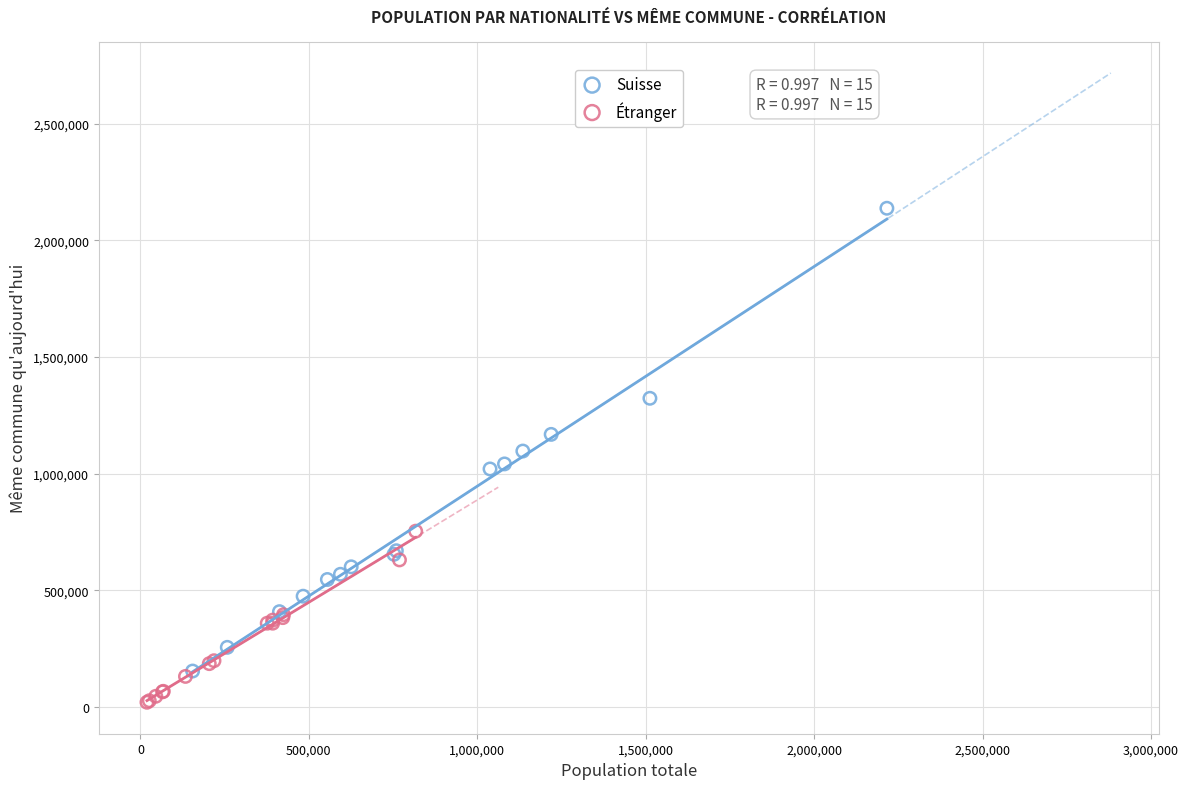

Which series reaches the maximum Y coordinate?

Suisse